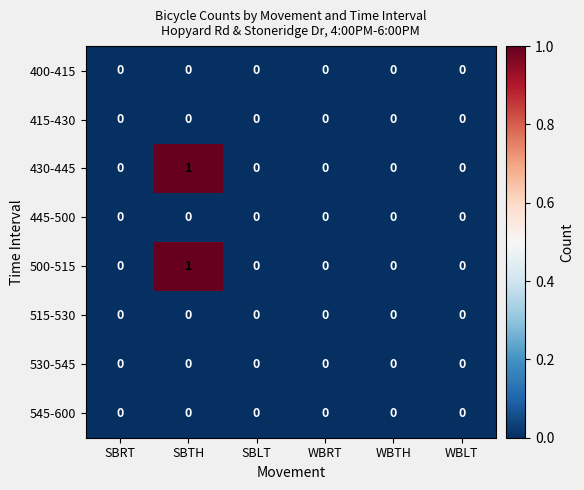

At which category is the sum across all series the highest?

SBTH